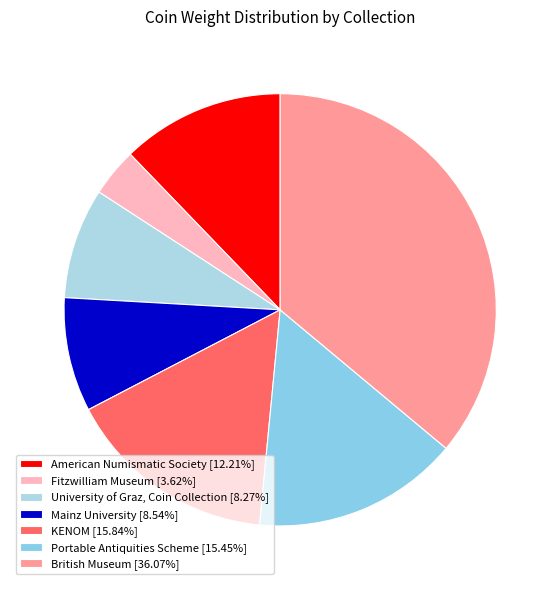

Which slice is the largest?

British Museum